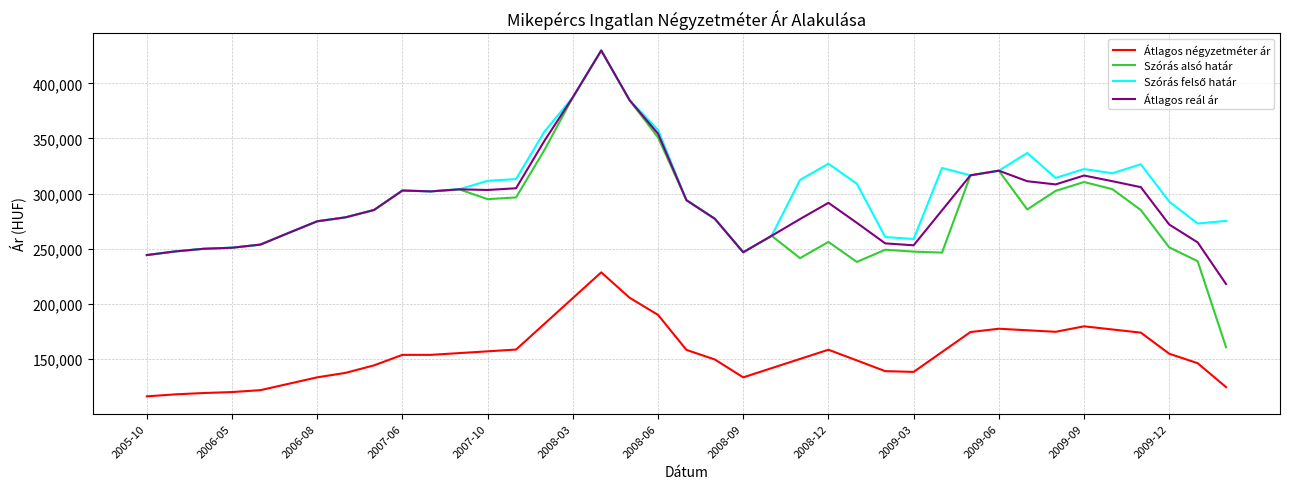

Which series has the widest spread of values?

Szórás alsó határ